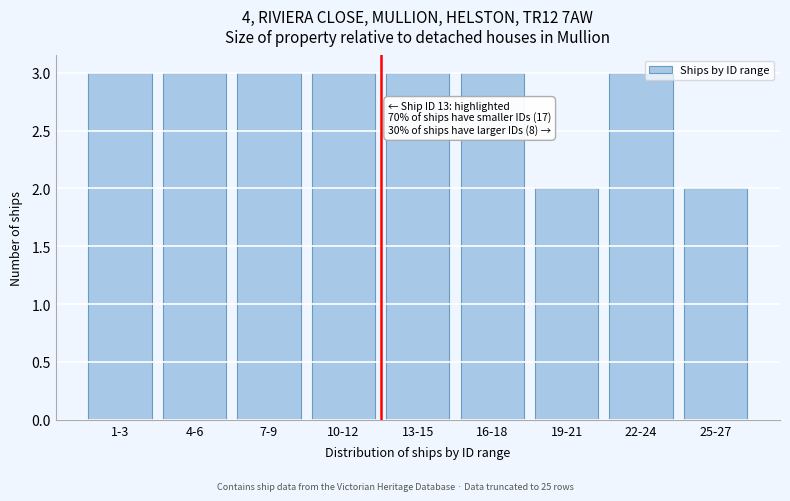

Reading left to right, transcribe all the data shown in this chart.

1-3=3	4-6=3	7-9=3	10-12=3	13-15=3	16-18=3	19-21=2	22-24=3	25-27=2